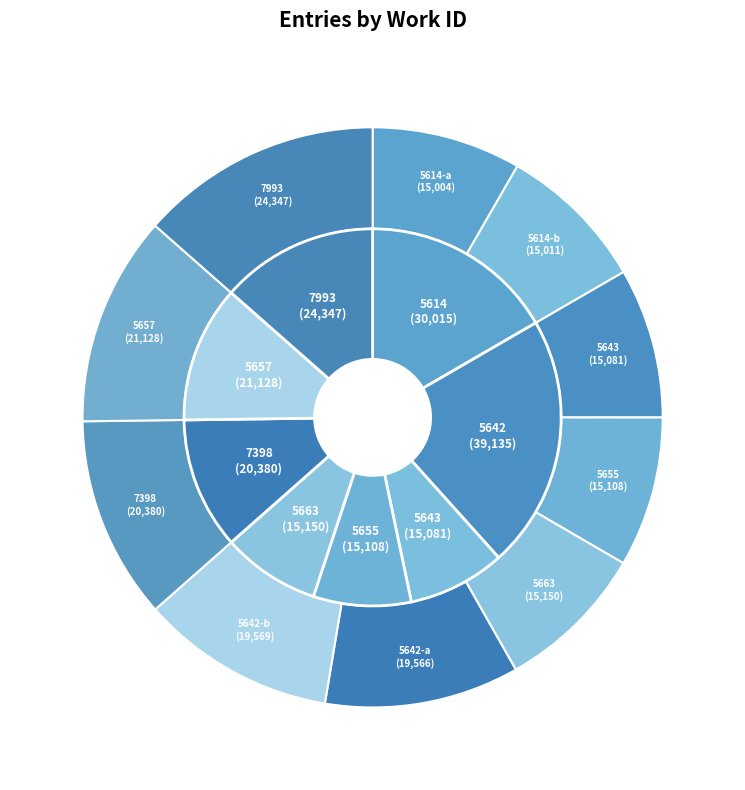

Combined, what portion of the pie is 5657 and 5643?

20.1%